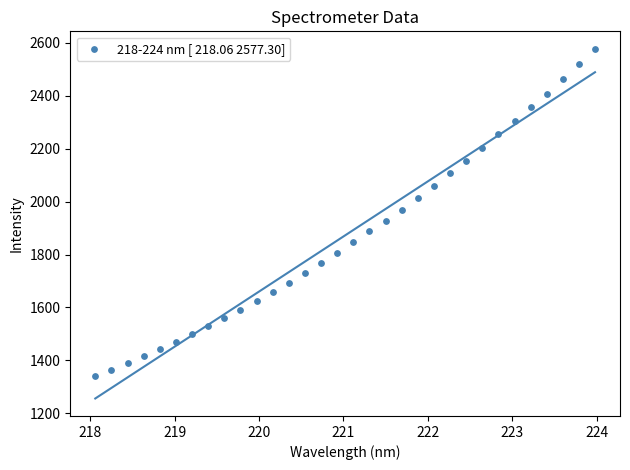

What is the range of X values (max minus min)?

5.9